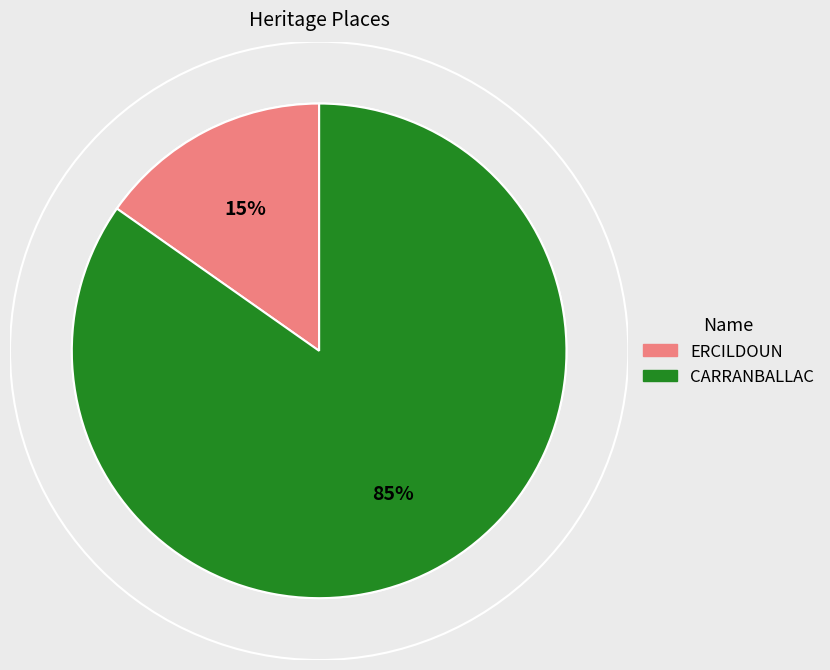

To the nearest percent, what percentage of the pie is ERCILDOUN?

15%